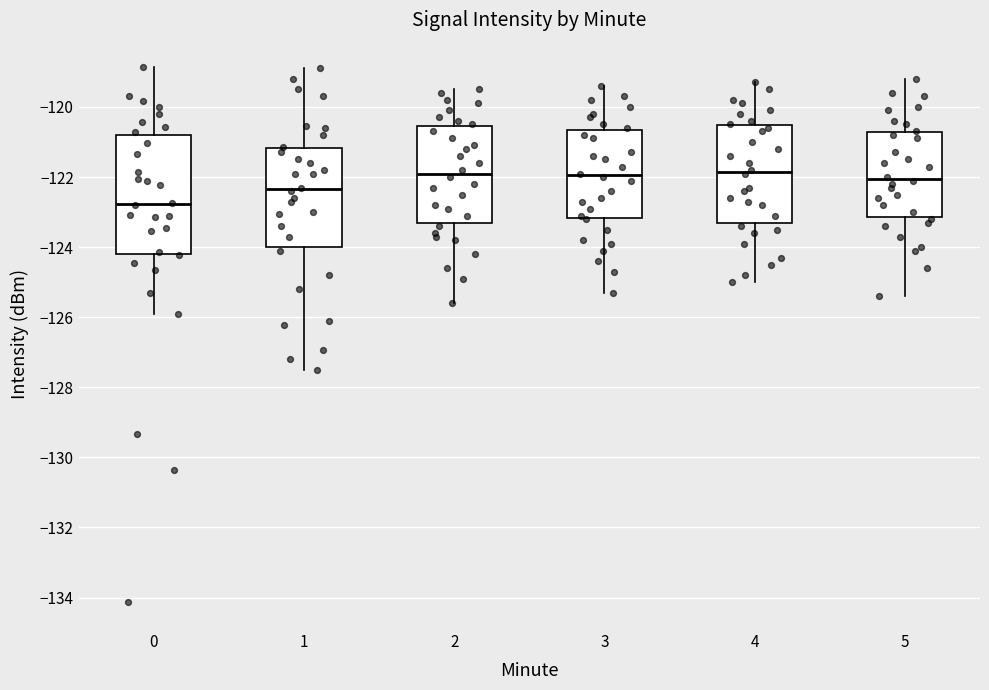

Where does the lower whisker of the box at x = 3 end on the y-axis? The values are not printed on the chart, so give them approximately, as read against the axis.

-125.2